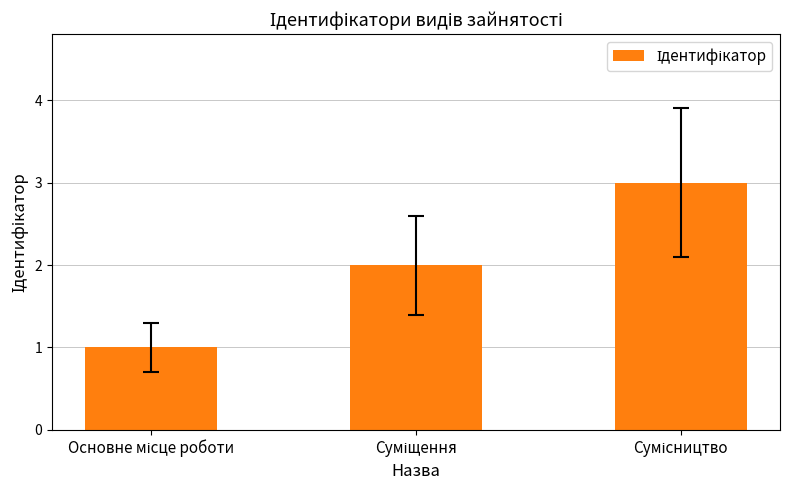

How many bars are there in total?

3